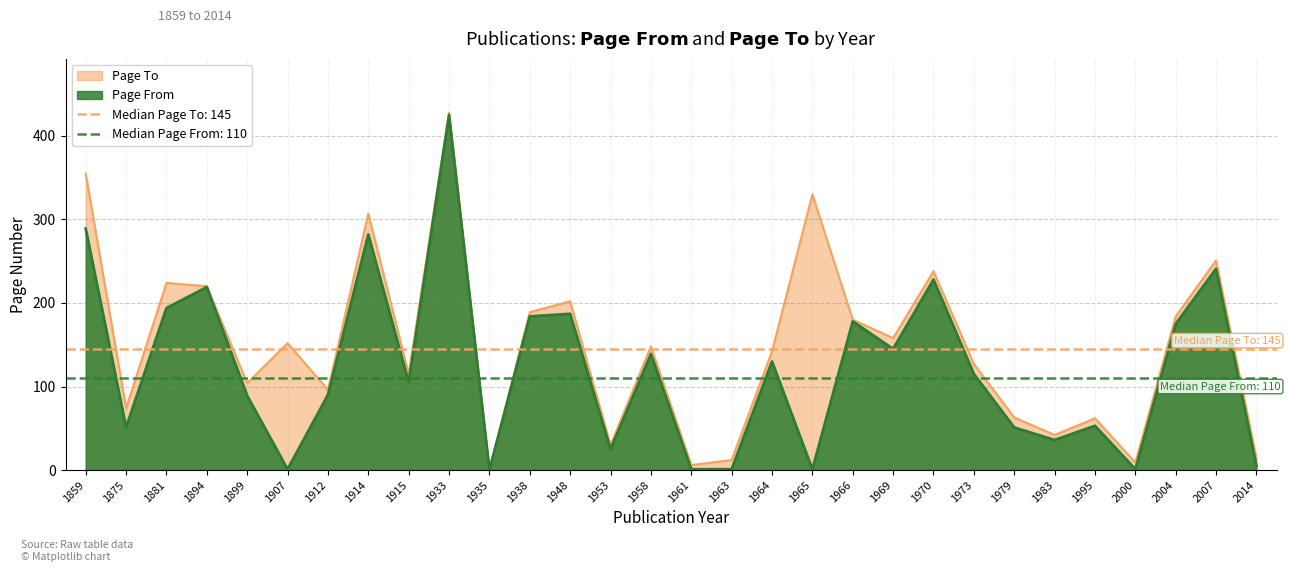

What is the difference between the highest and lowest values at 1914?

25